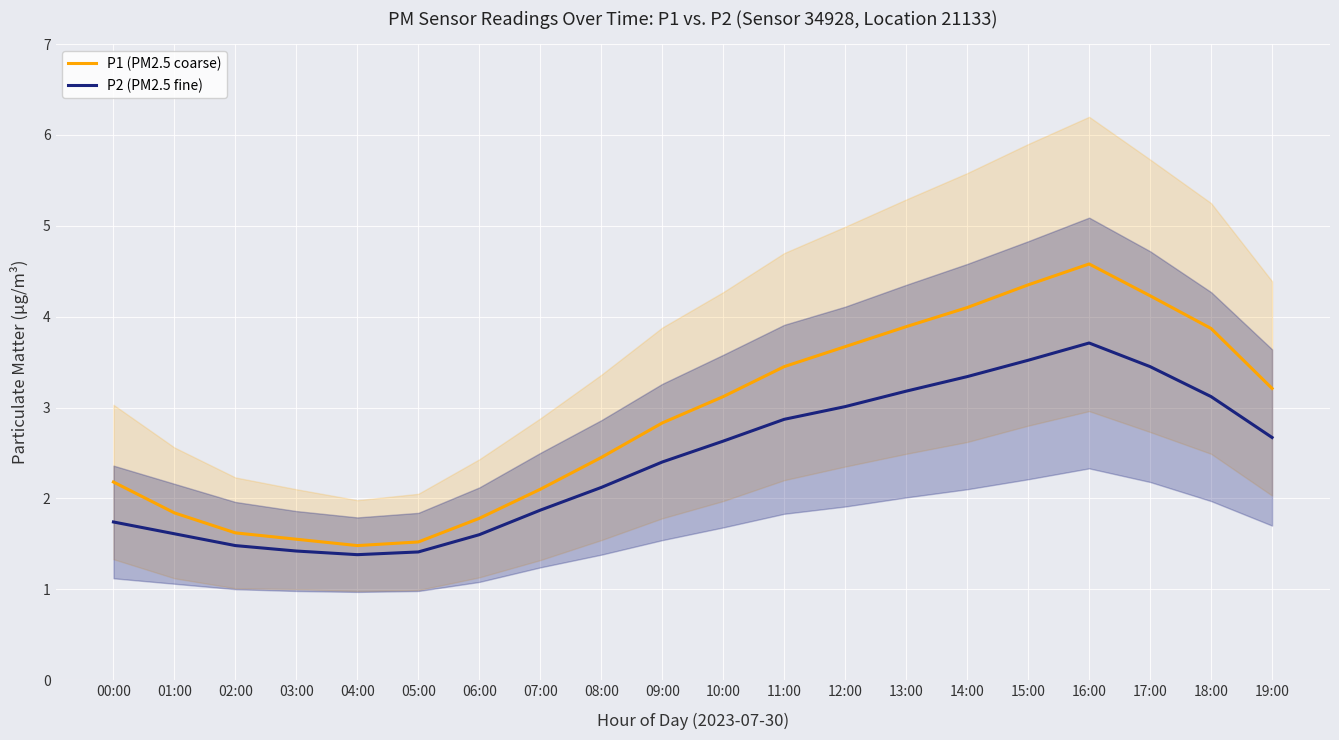

Where is the first local minimum for P1 (PM2.5 coarse)?

04:00